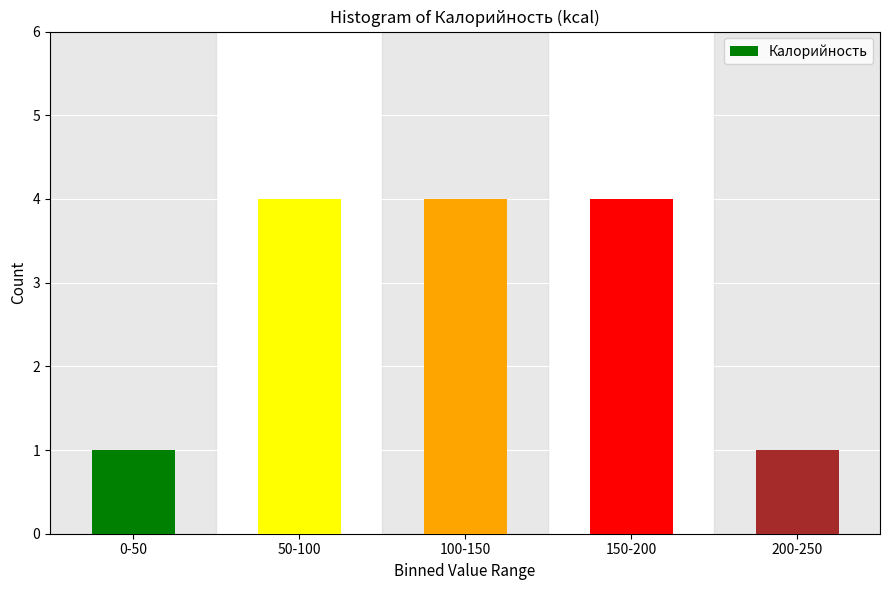

Reading left to right, what are all the values shown in this chart?

1	4	4	4	1